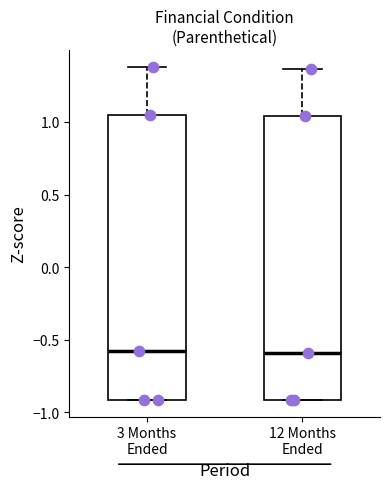

Reading left to right, transcribe this box plot: for each box, give where its median line is, the range the box spans, and where its two whiskers end, as read against the y-axis. The values are not printed on the chart, so give them approximately, as read against the axis.

3 Months Ended: median -0.60, box -0.90 to 1.05, whiskers -0.90 to 1.40
12 Months Ended: median -0.60, box -0.90 to 1.05, whiskers -0.90 to 1.35